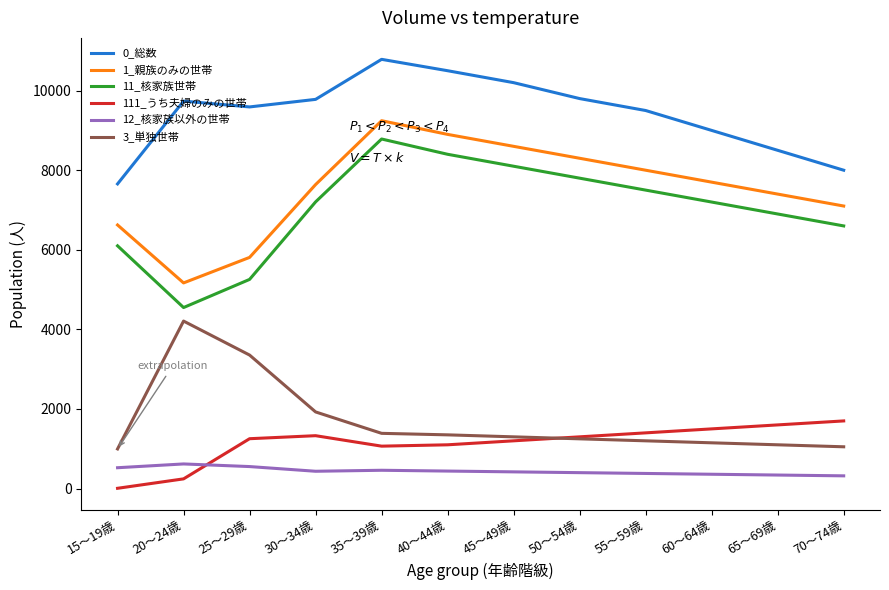

Which series has the largest total across all categories?

0_総数